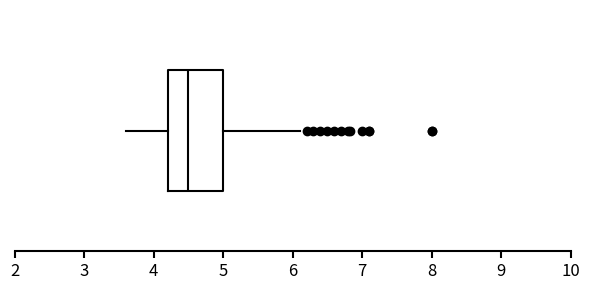

Read this box plot against the x-axis: the position of the median line, the range covered by the box, and the ends of both whiskers. The values are not printed on the chart, so give them approximately, as read against the axis.

median 4.5, box 4.2 to 5.0, whiskers 3.6 to 6.1